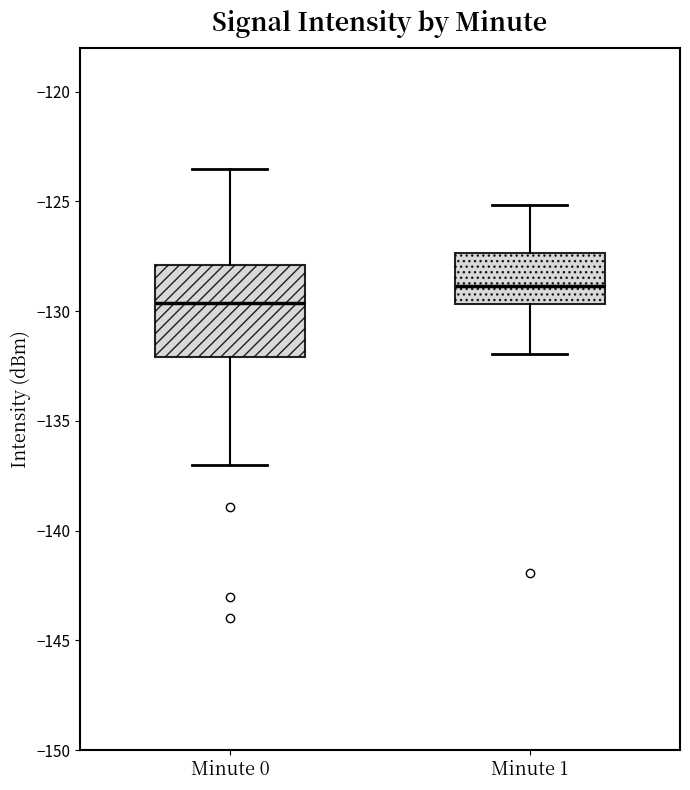

Reading left to right, transcribe this box plot: for each box, give where its median line is, the range the box spans, and where its two whiskers end, as read against the y-axis. The values are not printed on the chart, so give them approximately, as read against the axis.

Minute 0: median -129.5, box -132.0 to -128.0, whiskers -137.0 to -123.5
Minute 1: median -129.0, box -129.5 to -127.5, whiskers -132.0 to -125.0